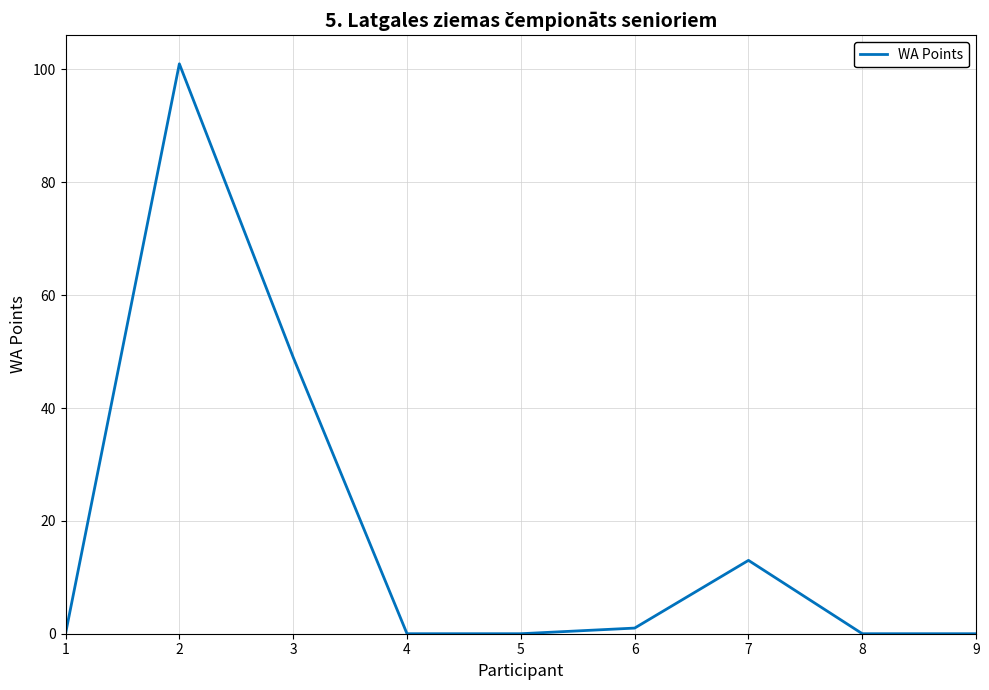

Reading left to right, transcribe all the data shown in this chart.

1=0	2=101	3=49	4=0	5=0	6=1	7=13	8=0	9=0